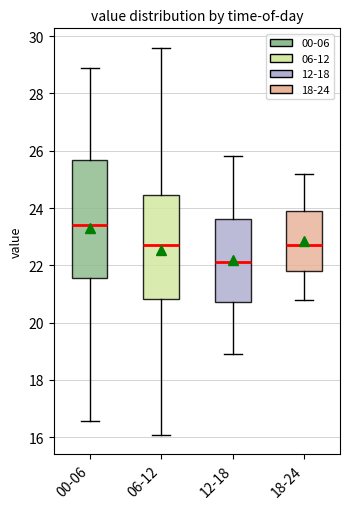

Reading left to right, transcribe this box plot: for each box, give where its median line is, the range the box spans, and where its two whiskers end, as read against the y-axis. The values are not printed on the chart, so give them approximately, as read against the axis.

00-06: median 23.4, box 21.6 to 25.6, whiskers 16.6 to 29.0
06-12: median 22.8, box 20.8 to 24.4, whiskers 16.0 to 29.6
12-18: median 22.2, box 20.8 to 23.6, whiskers 19.0 to 25.8
18-24: median 22.8, box 21.8 to 24.0, whiskers 20.8 to 25.2